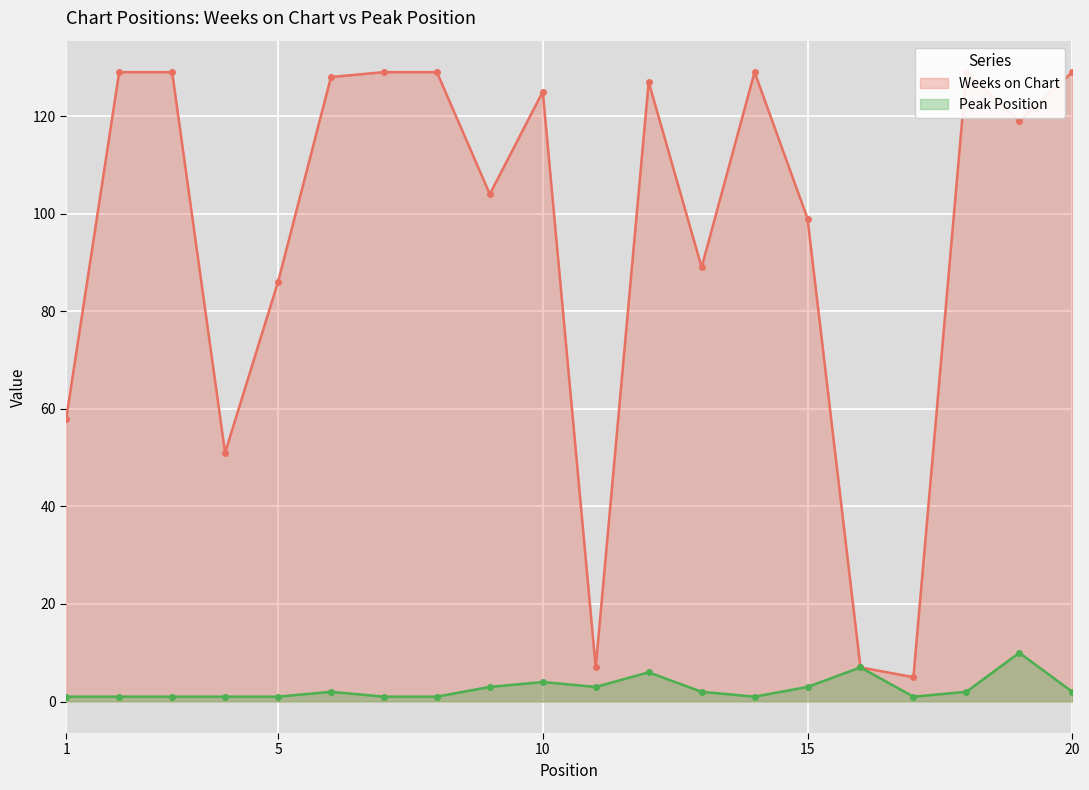

True or false: Weeks on Chart and Peak Position intersect in this chart.

False